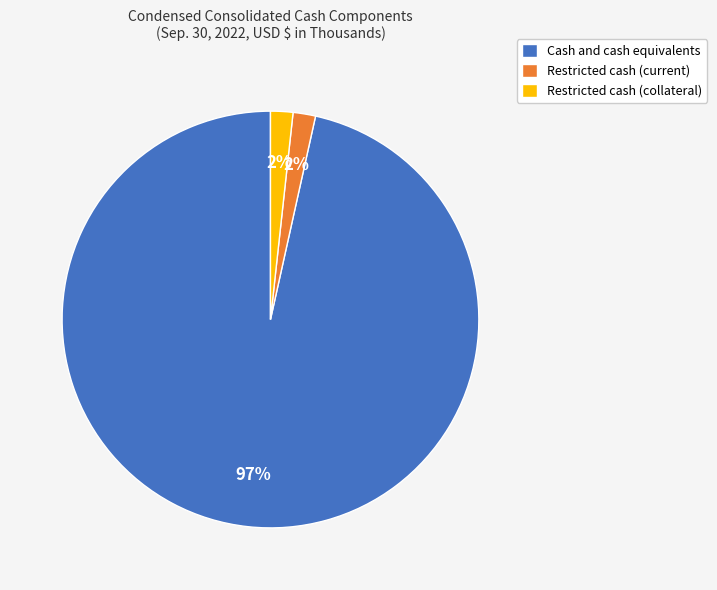

Is it true that Cash and cash equivalents is 85% of the pie?

False